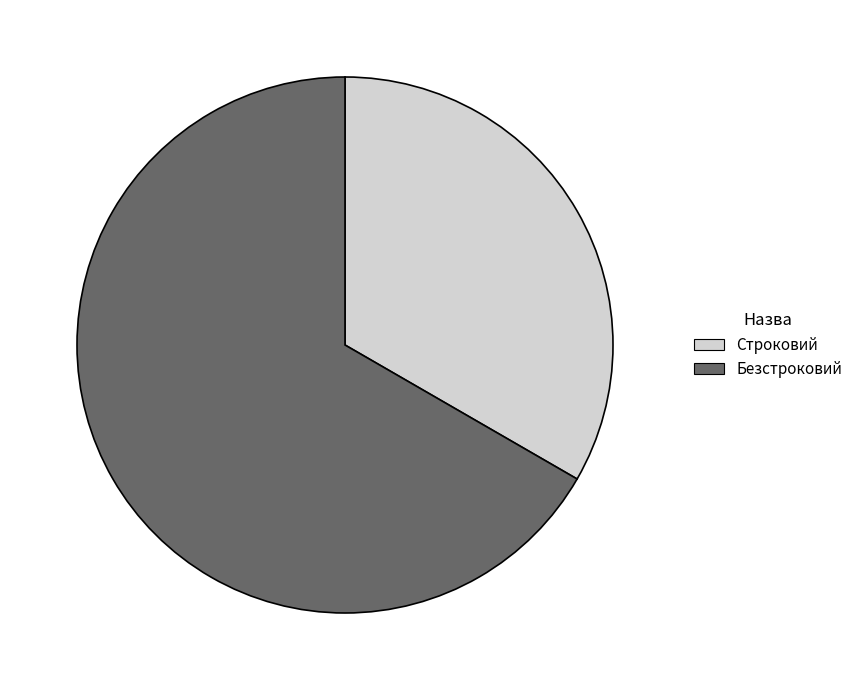

Between Строковий and Безстроковий, which is larger?

Безстроковий